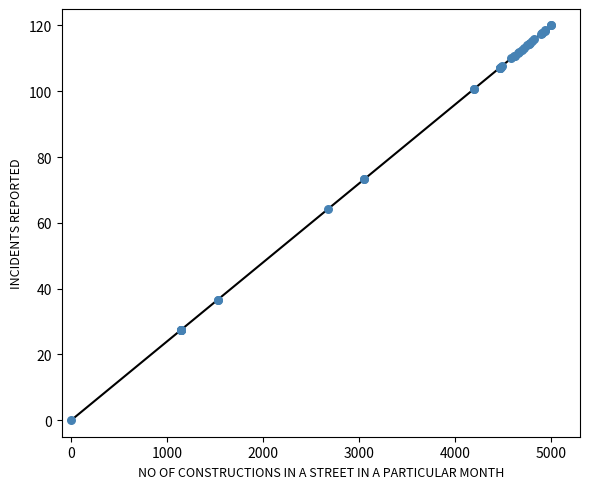

What Y value in the scatter plot is closest to 60?

64.1